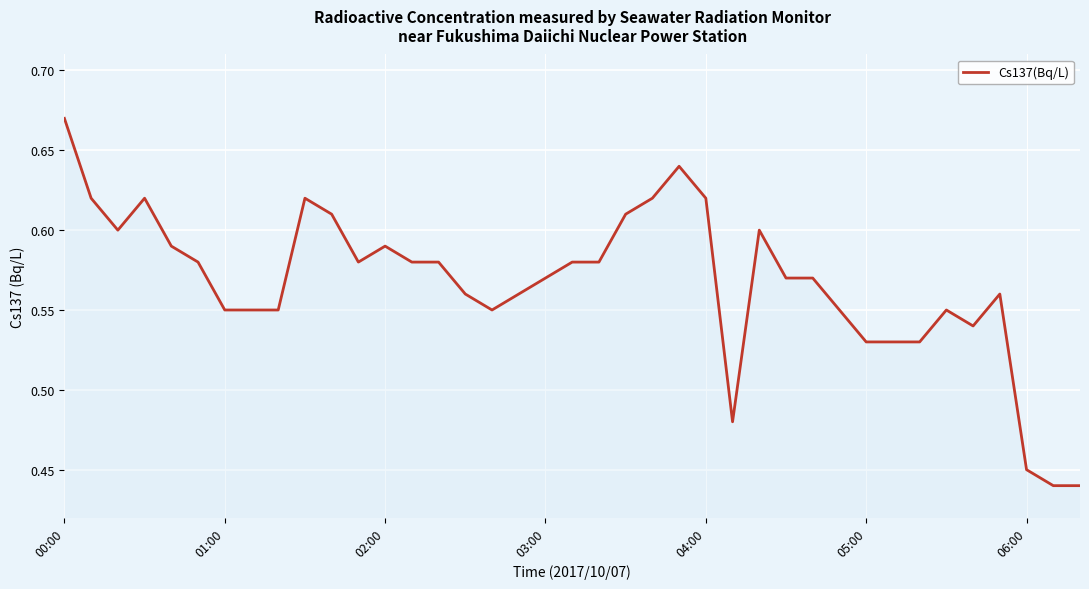

What is the maximum value shown in the chart?

0.7